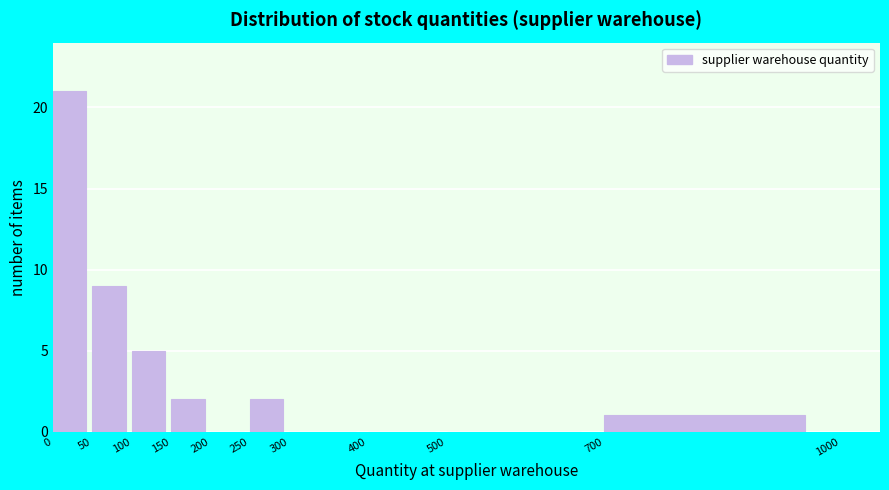

Reading left to right, list every bar in this chart as the range it spans on the x-axis followed by its height. The values are not printed on the chart, so give them approximately, as read against the axis.

0 to 50: 21
50 to 100: 9
100 to 150: 5
150 to 200: 2
200 to 250: 0
250 to 300: 2
300 to 400: 0
400 to 500: 0
500 to 700: 0
700 to 1000: 1